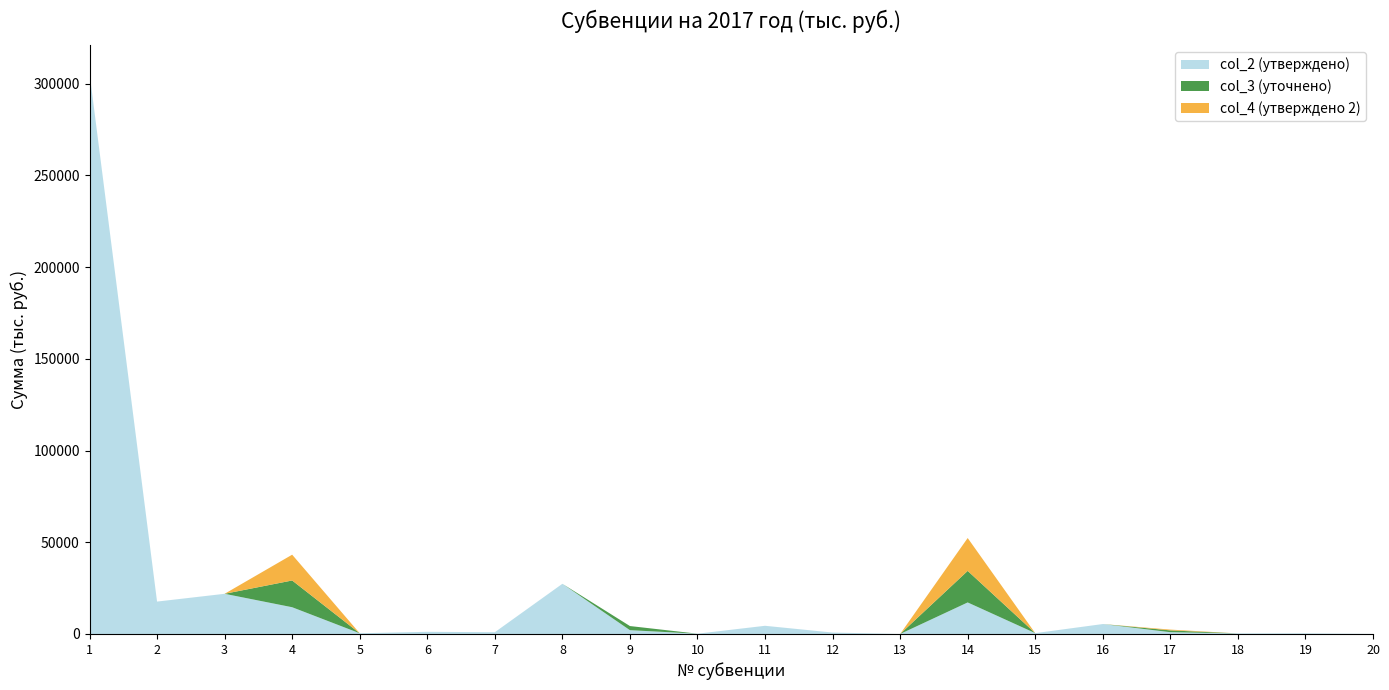

Reading left to right, list all the values displayed in this chart.

col_2 (утверждено): 305837.8	17668.8	21911.3	14587.4	388.3	1188.3	961.8	27365.4	2077.0	159.2	4469.4	784.0	2.3	17200.0	462.0	5426.9	980.9	313.0	336.8	36.0
col_3 (уточнено): 0.0	0.0	0.0	14587.4	0.0	0.0	0.0	0.0	2252.5	0.0	0.0	0.0	0.0	17200.0	0.0	0.0	980.9	0.0	0.0	0.0
col_4 (утверждено 2): 0.0	0.0	0.0	14061.1	0.0	0.0	0.0	0.0	0.0	0.0	0.0	0.0	0.0	17919.1	0.0	0.0	431.5	0.0	0.0	0.0